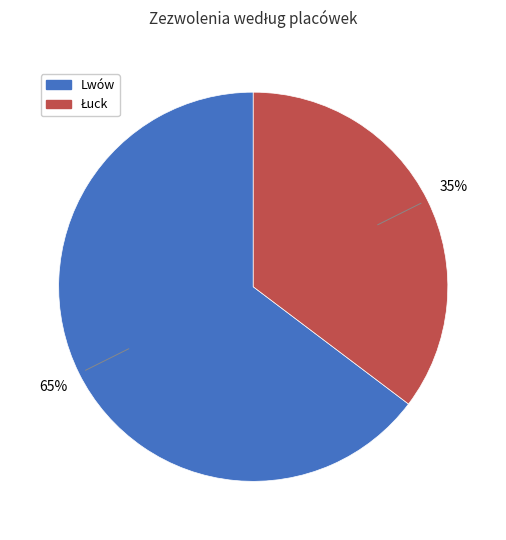

To the nearest percent, what is the average slice percentage?

50%